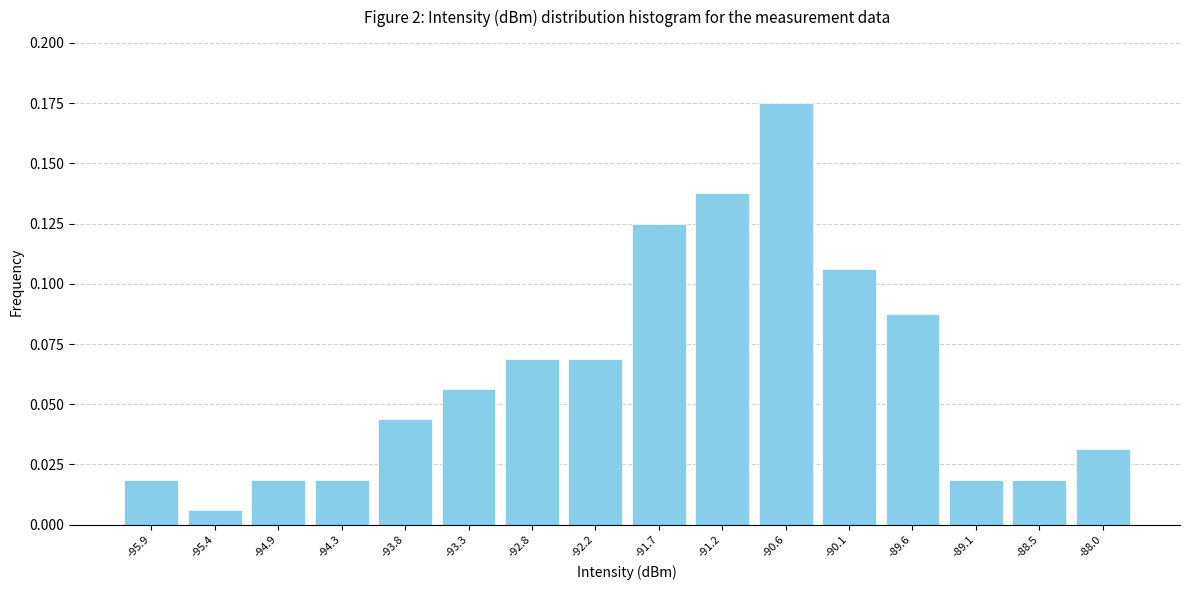

Reading left to right, list every bar in this chart as the range it spans on the x-axis followed by its height. Neither the bar edges nor the heights are printed on the chart, so give them approximately, as read against the axes.

-96.2 to -95.7: 0.020
-95.7 to -95.1: 0.005
-95.1 to -94.6: 0.020
-94.6 to -94.1: 0.020
-94.1 to -93.6: 0.045
-93.6 to -93.0: 0.055
-93.0 to -92.5: 0.070
-92.5 to -92.0: 0.070
-92.0 to -91.4: 0.125
-91.4 to -90.9: 0.140
-90.9 to -90.4: 0.175
-90.4 to -89.8: 0.105
-89.8 to -89.3: 0.090
-89.3 to -88.8: 0.020
-88.8 to -88.3: 0.020
-88.3 to -87.7: 0.030